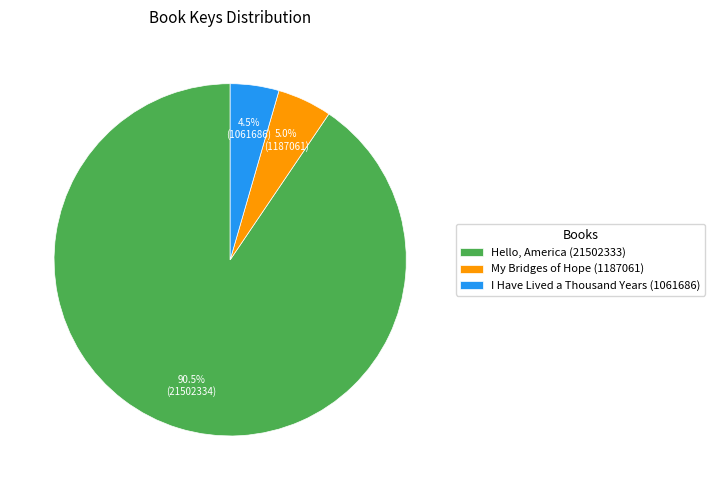

To the nearest percent, what is the average slice percentage?

33%